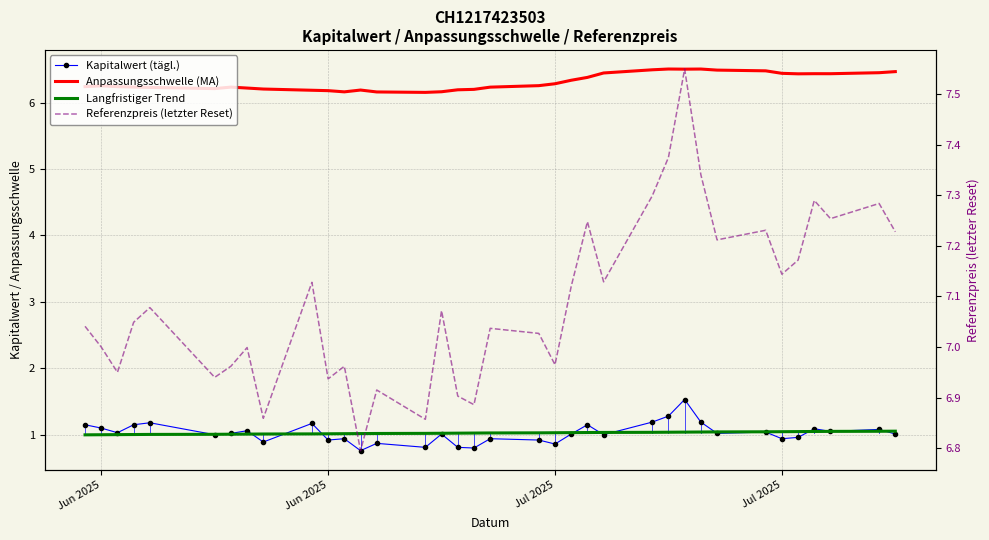

Is it true that Kapitalwert (tägl.) equals 0.4 at 19?

False